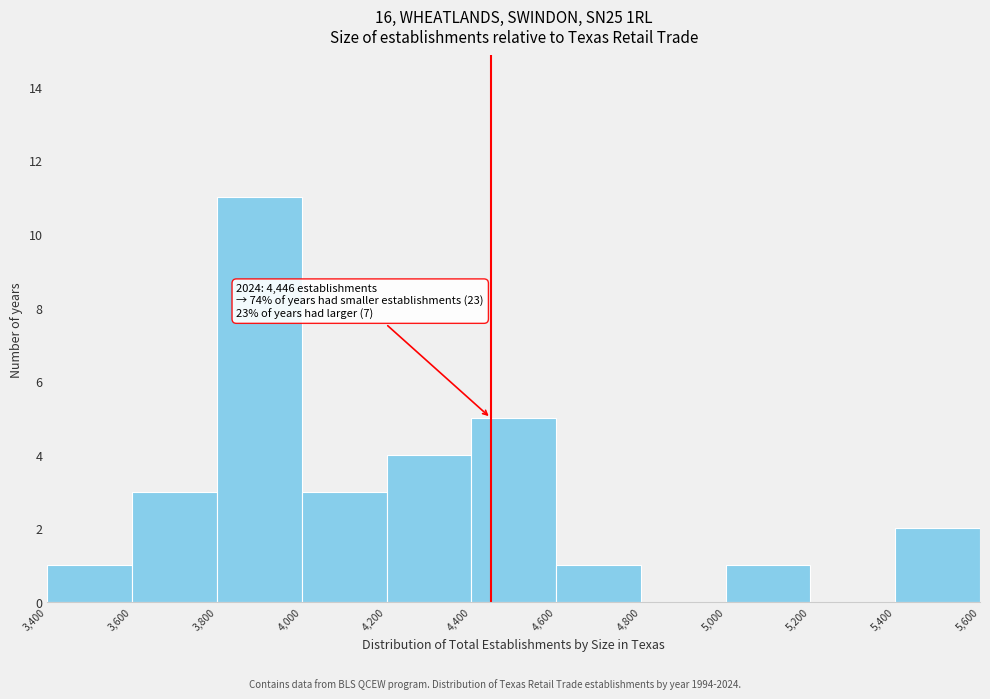

Which range on the x-axis has the tallest bar?

3,800 to 4,000